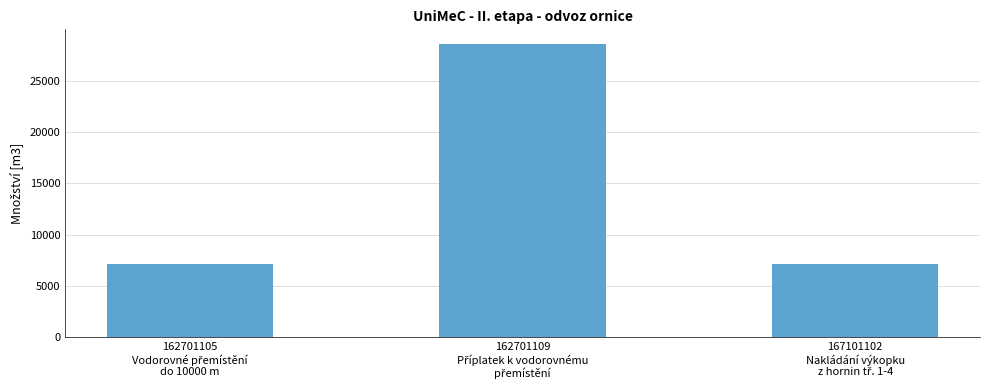

What is the value of the 1st bar from the left?

7140.9